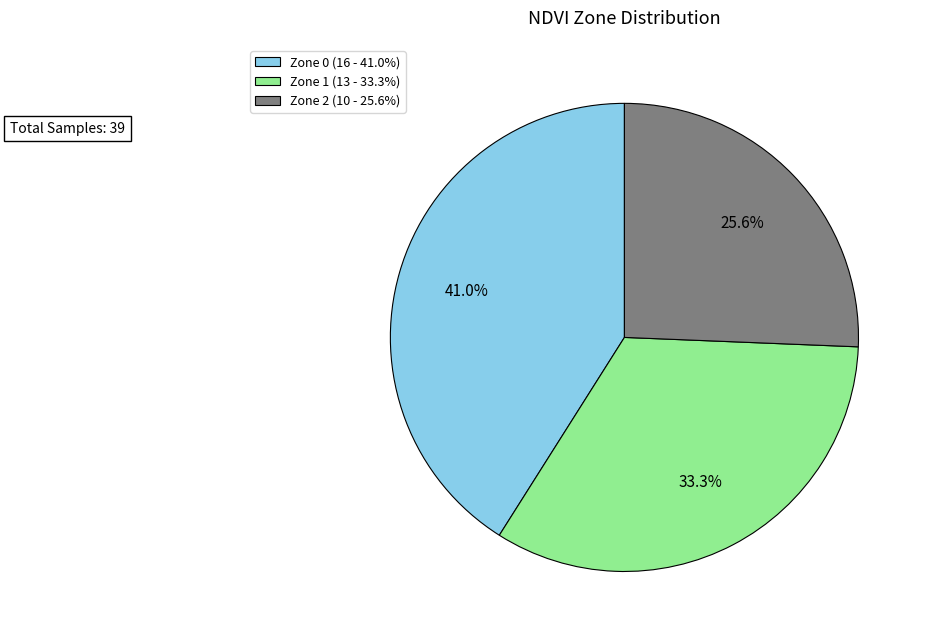

To the nearest percent, what percentage of the pie is Zone 0?

41%